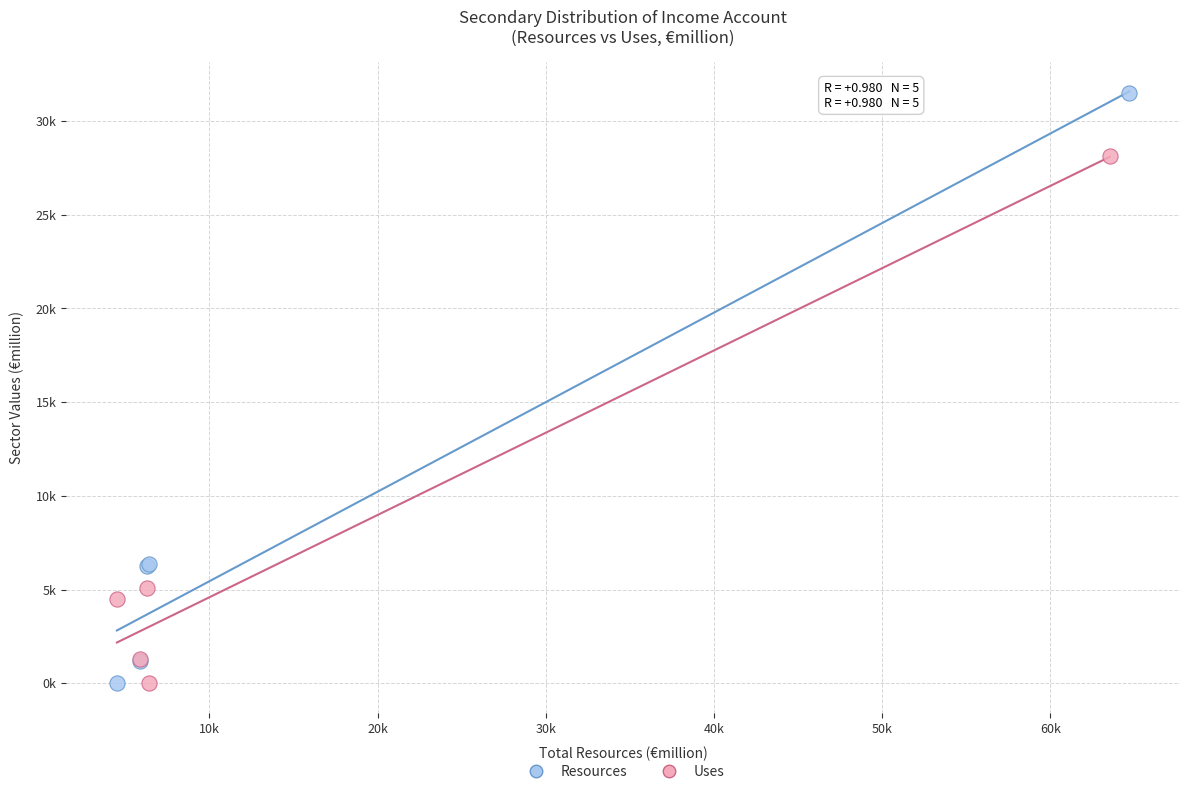

What are all the series names shown in the legend?

Resources, Uses